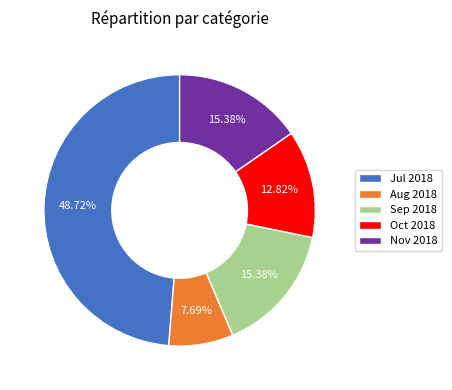

To the nearest percent, what is the difference between the largest and smallest slice percentages?

41%